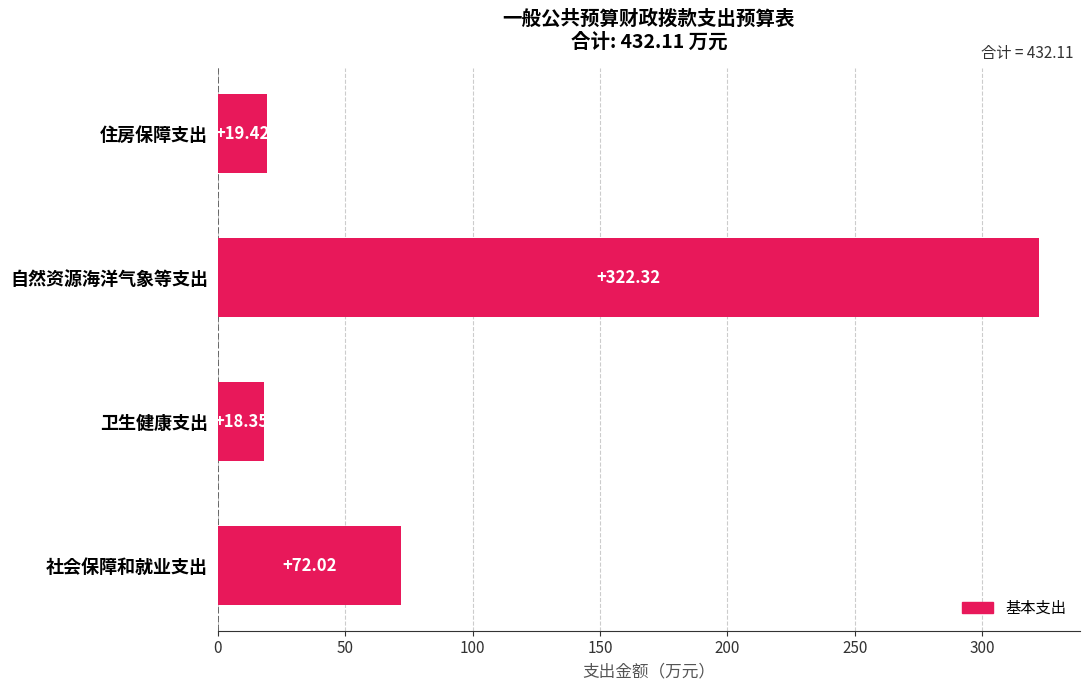

What is the average value?

108.0